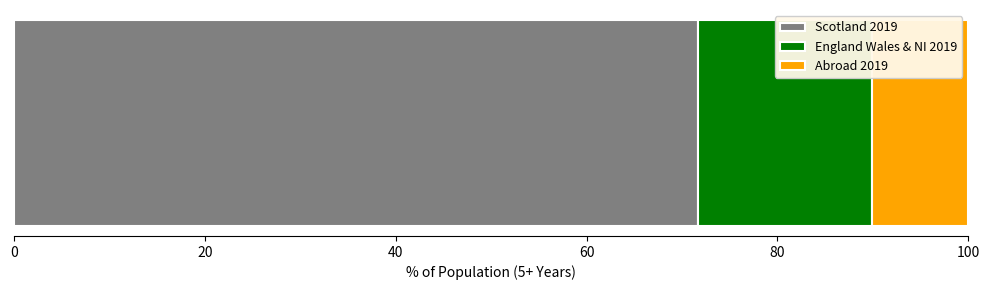

What is the lowest value of the Scotland 2019 series?

71.6